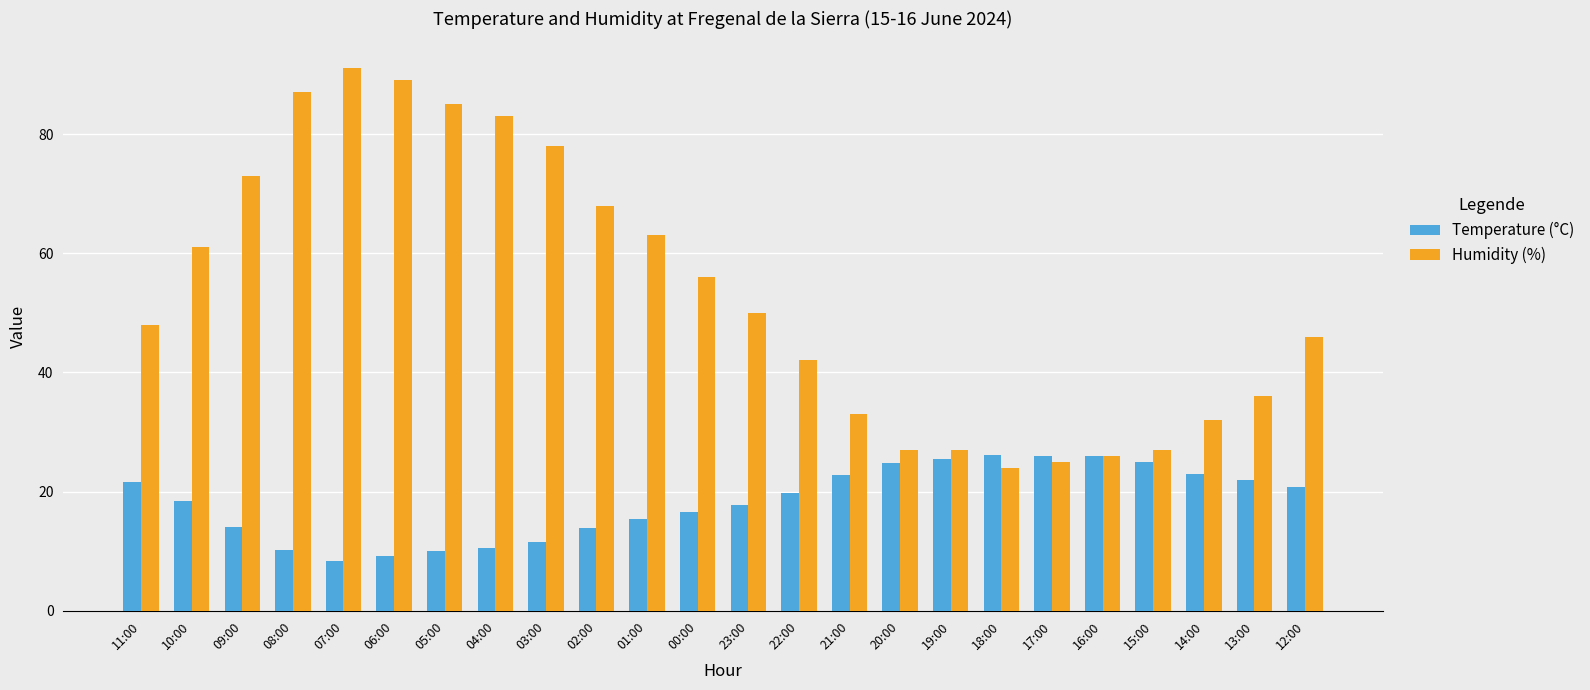

At how many categories does at least one series exceed 30?

18